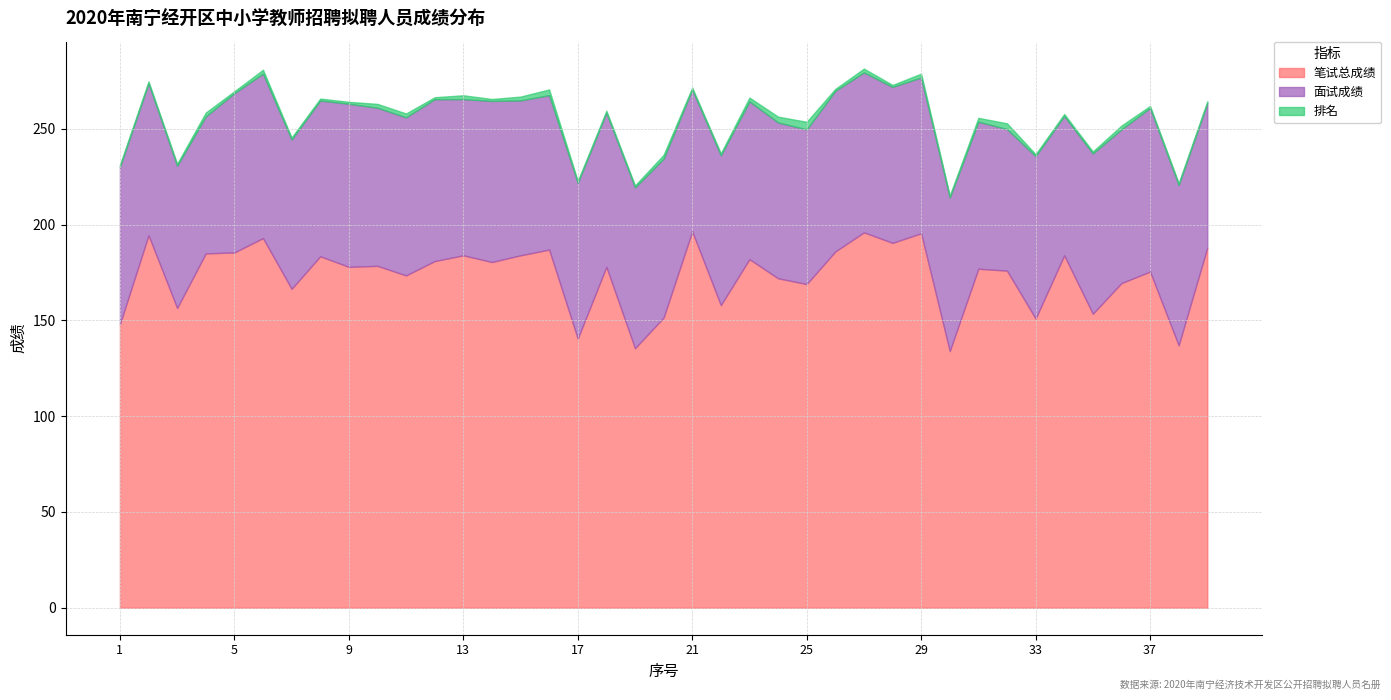

Which category has the lowest value across all series?

1